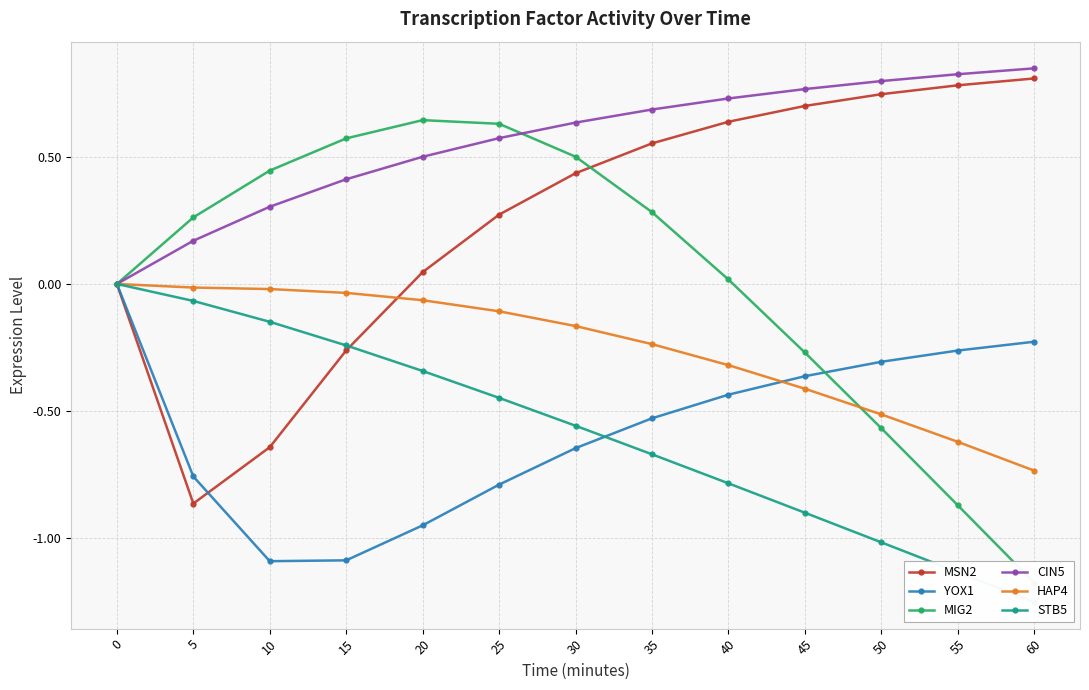

Which series changed the most between 5 and 15?

MSN2